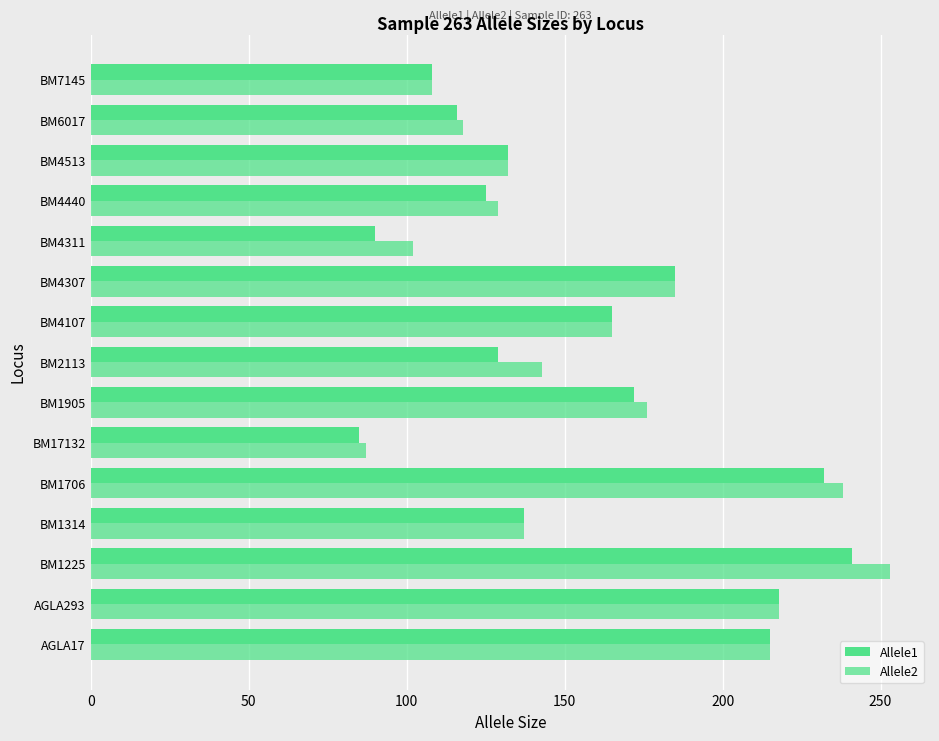

Reading left to right, what are all the values shown in this chart?

Allele1: 215	218	241	137	232	85	172	129	165	185	90	125	132	116	108
Allele2: 215	218	253	137	238	87	176	143	165	185	102	129	132	118	108